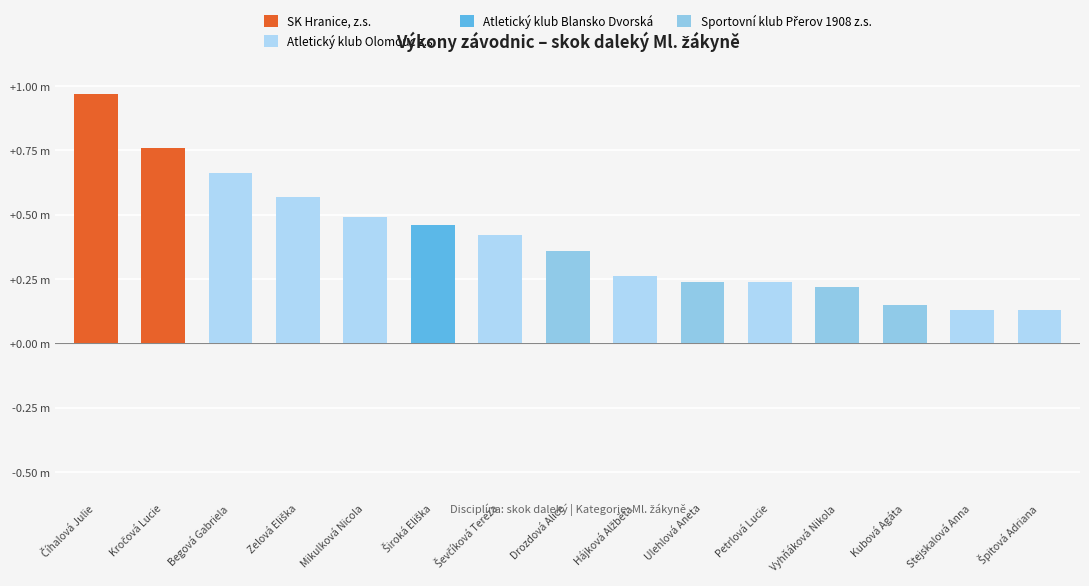

Reading left to right, list all the values displayed in this chart.

1.0	0.8	0.7	0.6	0.5	0.5	0.4	0.4	0.3	0.2	0.2	0.2	0.1	0.1	0.1